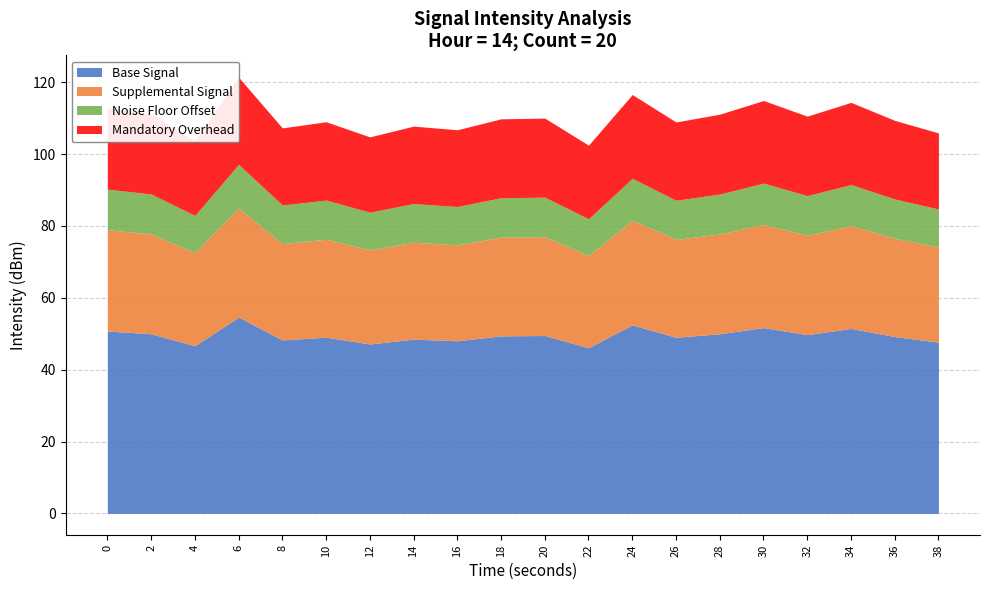

Which has a higher value, 7 or 11?

11